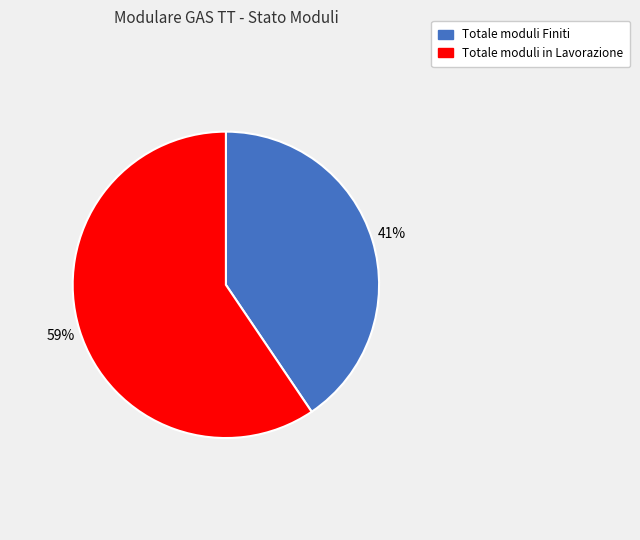

How many segments does this pie chart have?

2